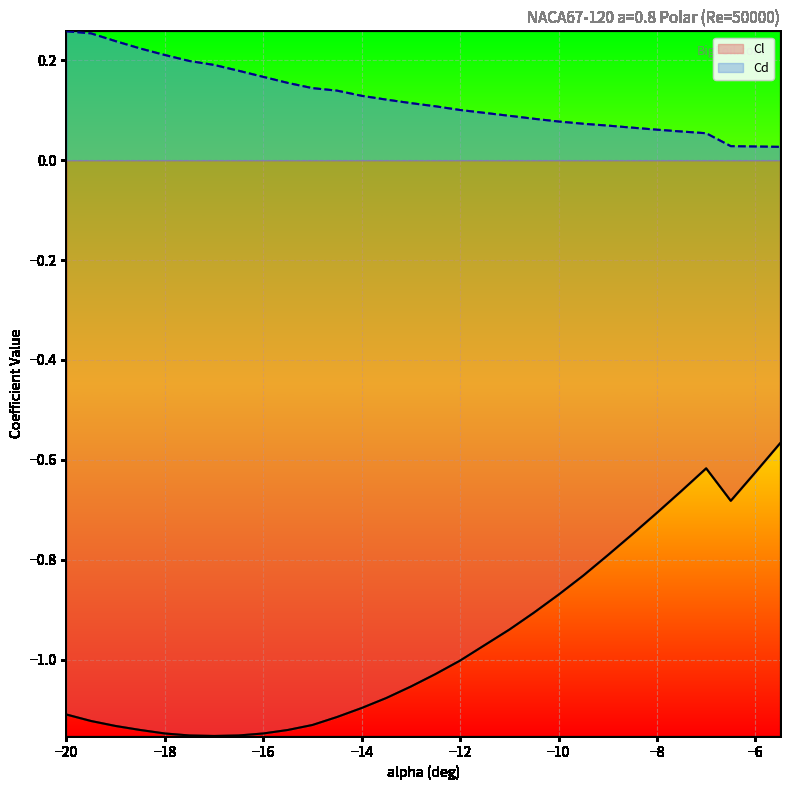

What is the sum of all Cd values?

3.7